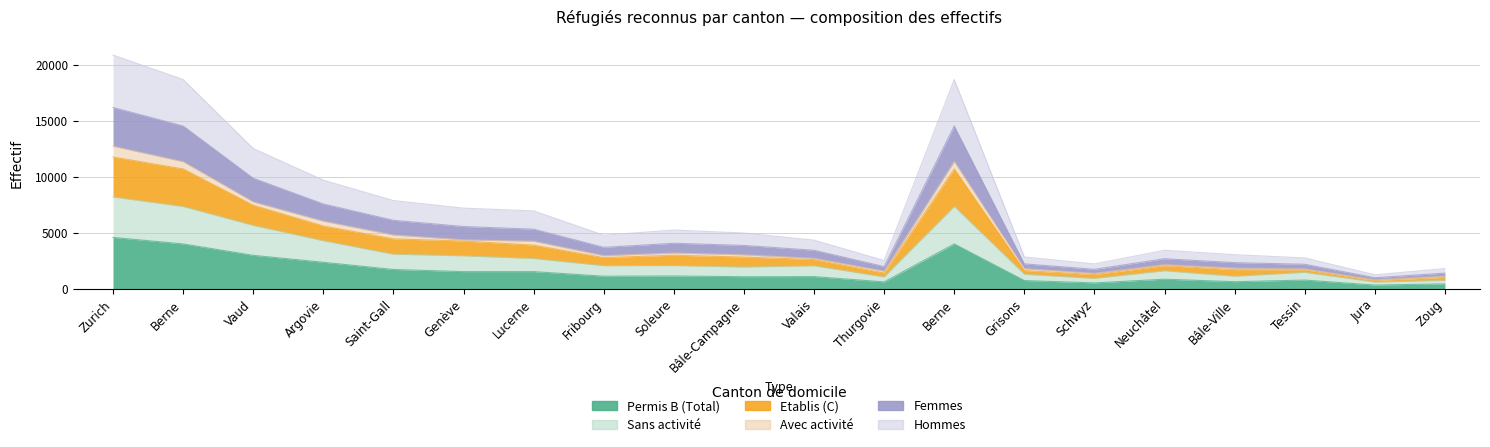

List the labels in order of Permis B (Total) value, largest first.

Zurich, Berne, Berne, Vaud, Argovie, Saint-Gall, Lucerne, Genève, Soleure, Fribourg, Valais, Bâle-Campagne, Neuchâtel, Tessin, Grisons, Bâle-Ville, Thurgovie, Schwyz, Zoug, Jura